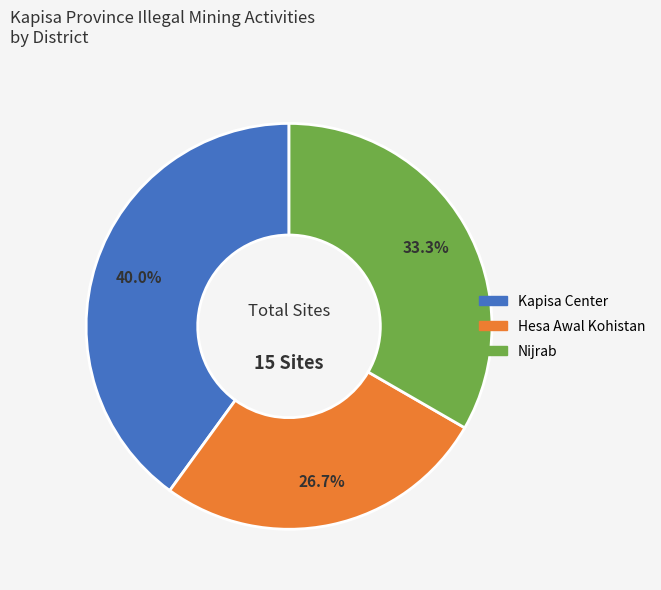

Rank the categories by value from lowest to highest.

Hesa Awal Kohistan, Nijrab, Kapisa Center